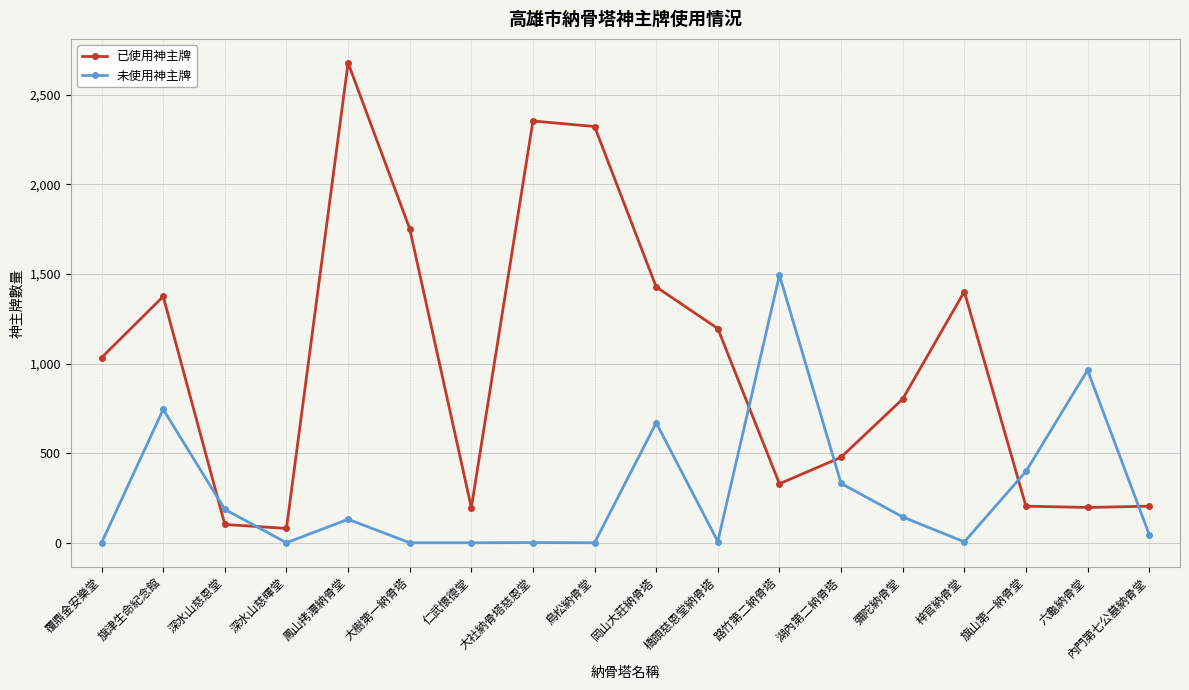

What is the average value of the 已使用神主牌 series?

1007